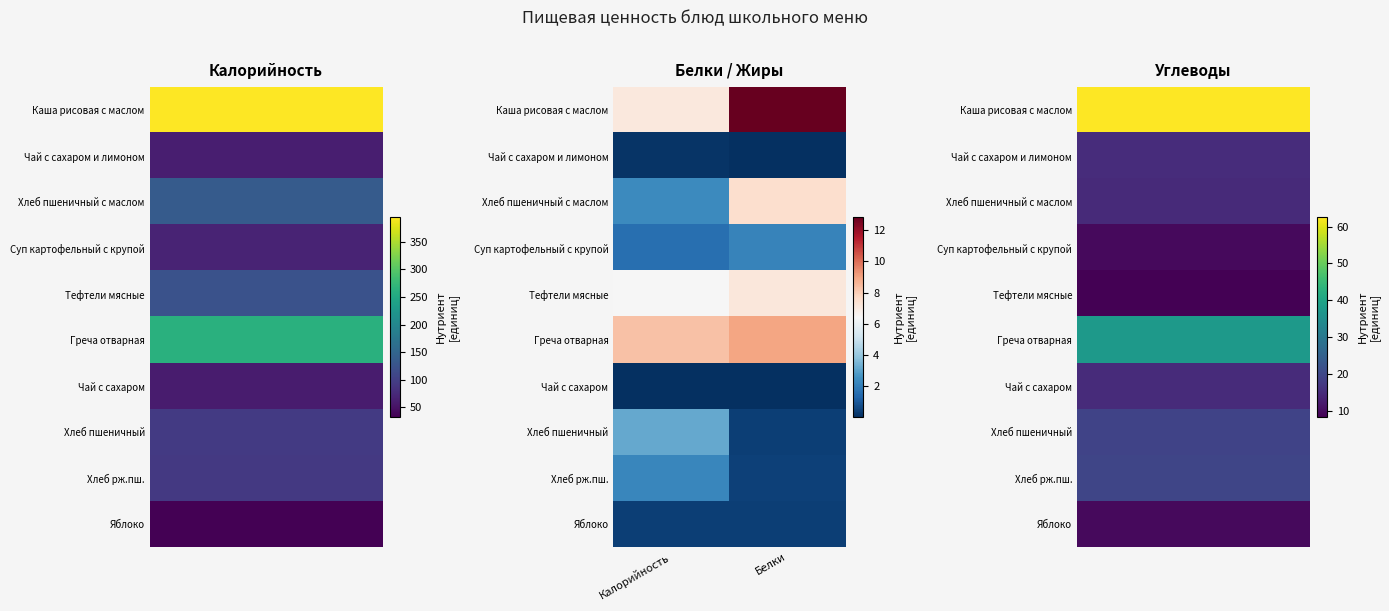

Reading left to right, extract all data points from this chart.

Каша рисовая с маслом: Калорийность=7.1	Белки=12.8
Чай с сахаром и лимоном: Калорийность=0.1	Белки=0.0
Хлеб пшеничный с маслом: Калорийность=2.4	Белки=7.5
Суп картофельный с крупой: Калорийность=1.6	Белки=2.2
Тефтели мясные: Калорийность=6.4	Белки=7.2
Греча отварная: Калорийность=8.3	Белки=8.9
Чай с сахаром: Калорийность=0.1	Белки=0.0
Хлеб пшеничный: Калорийность=3.2	Белки=0.4
Хлеб рж.пш.: Калорийность=2.2	Белки=0.4
Яблоко: Калорийность=0.4	Белки=0.4